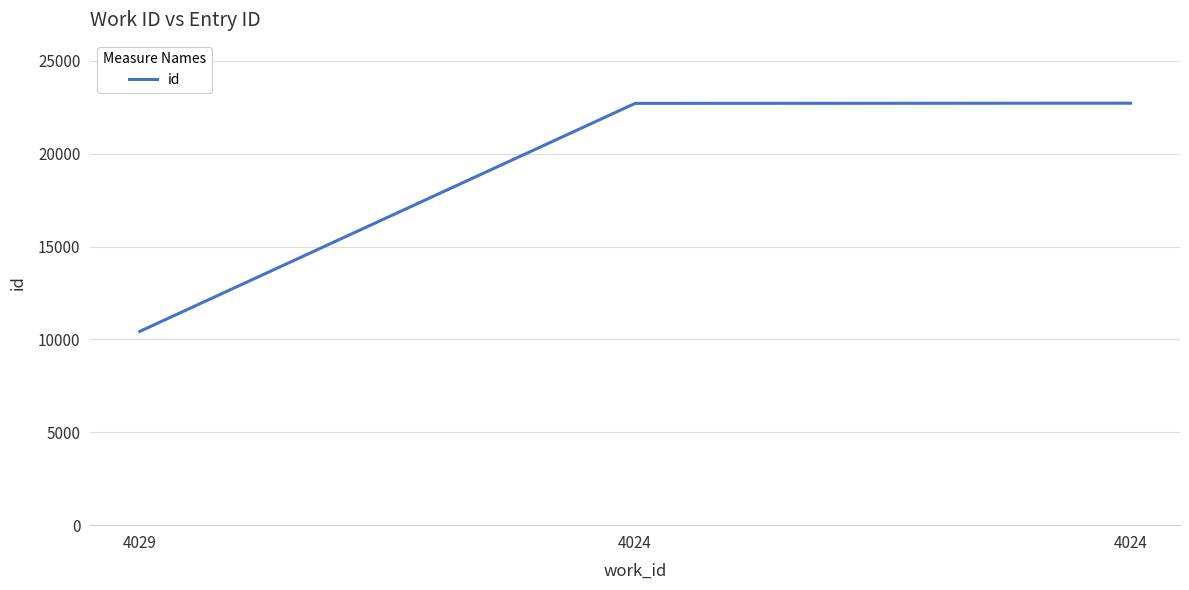

Is this an area chart (filled region under the line)?

No